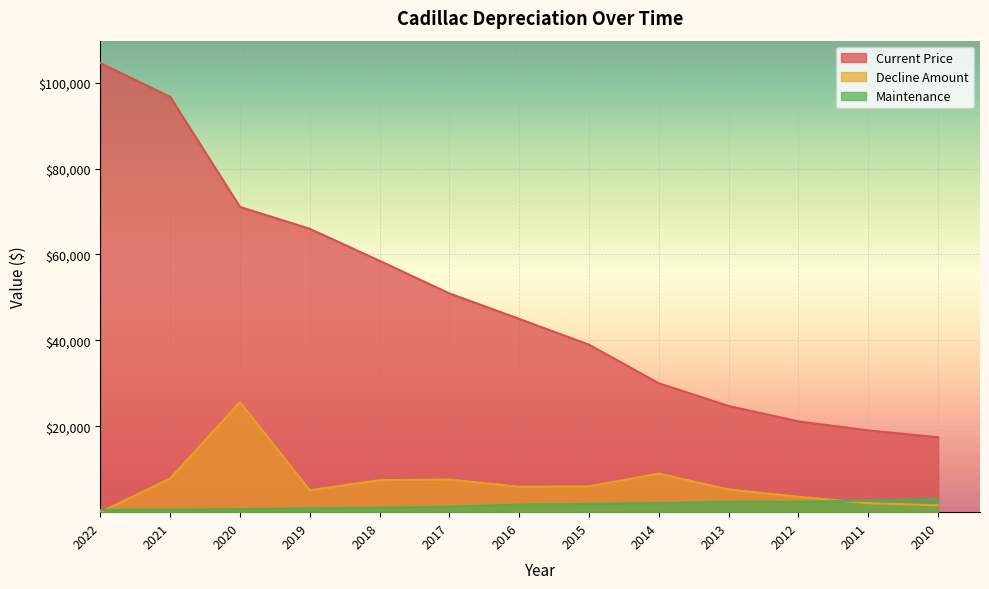

Reading left to right, transcribe all the data shown in this chart.

Current Price: 104543	96699	71068	65972	58515	50929	44999	38992	30006	24720	21133	19038	17440
Maintenance: 527	598	711	892	1042	1279	1759	1950	2128	2391	2425	2707	3116
Decline Amount: 0	7844	25631	5096	7457	7586	5930	6007	8986	5286	3587	2095	1598